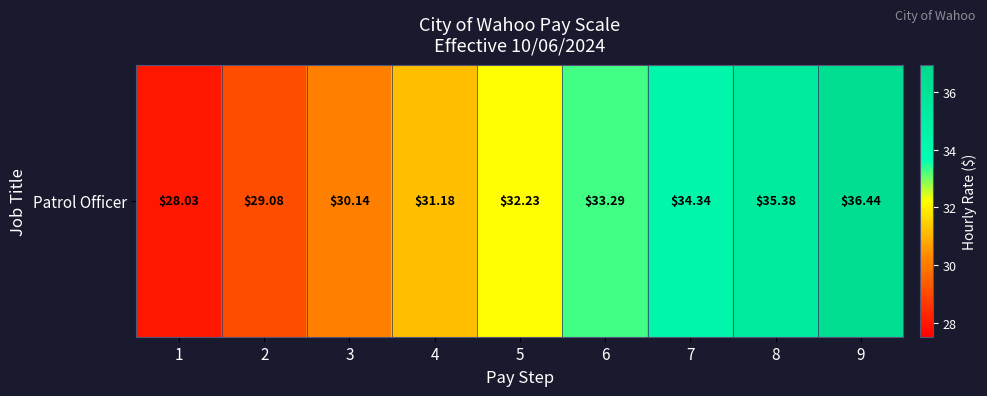

Approximately how many times larger is the value at 6 compared to 7?

1.0